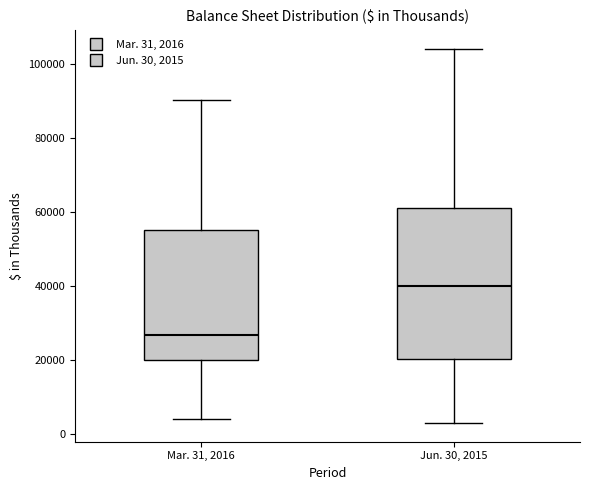

Which box is the tallest, from its lower edge to its upper edge?

Jun. 30, 2015